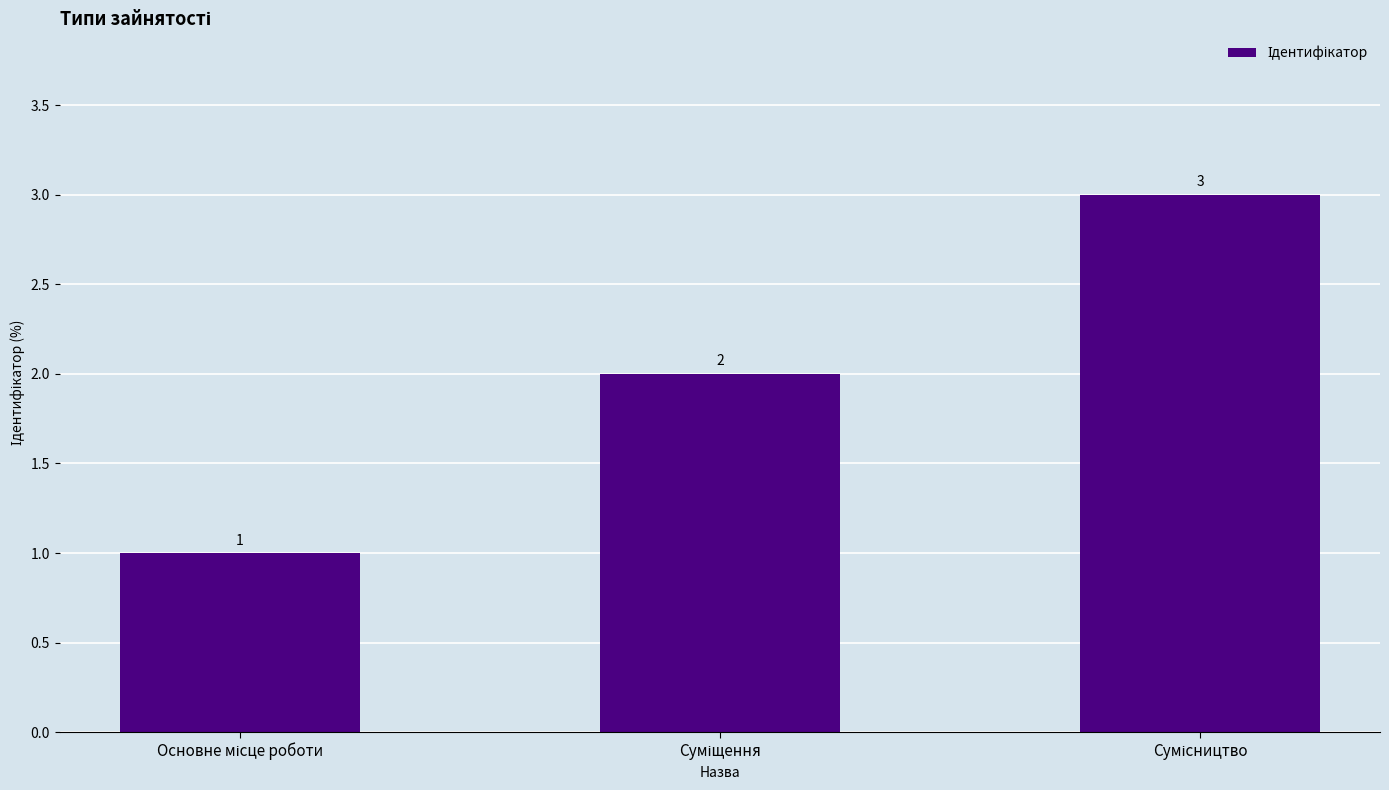

What is the greatest value displayed?

3